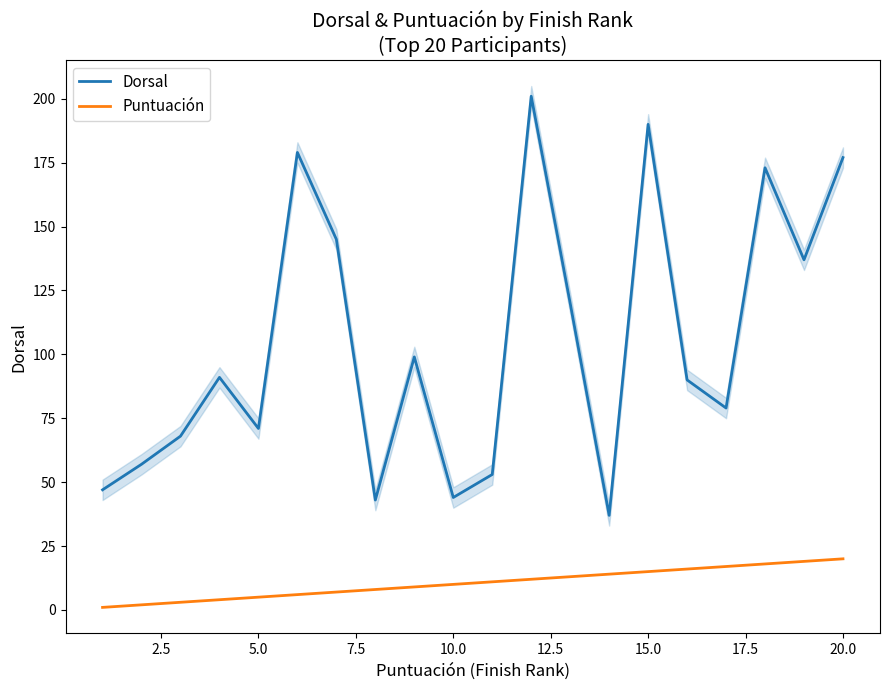

List the series in order of their overall mean, lowest first.

Puntuación, Dorsal